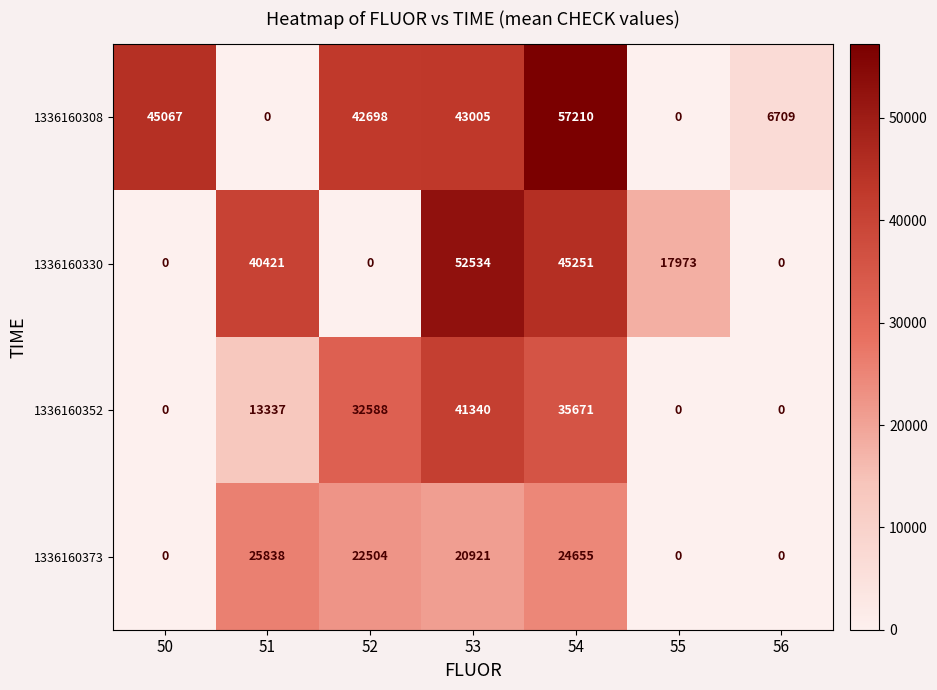

What is the sum of all 1336160308 values?

194689